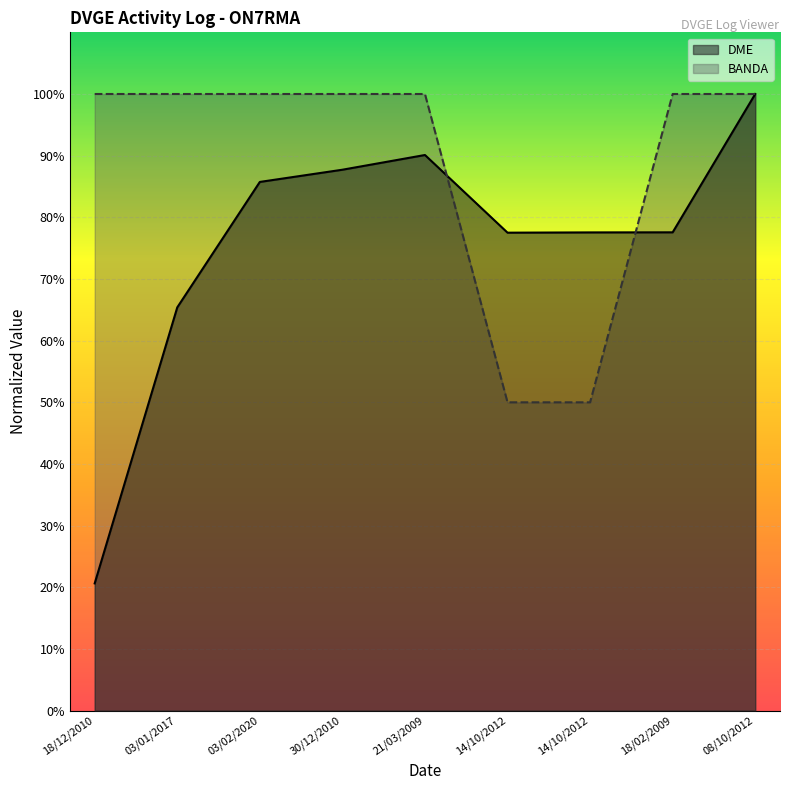

How many lines are shown in the chart?

2